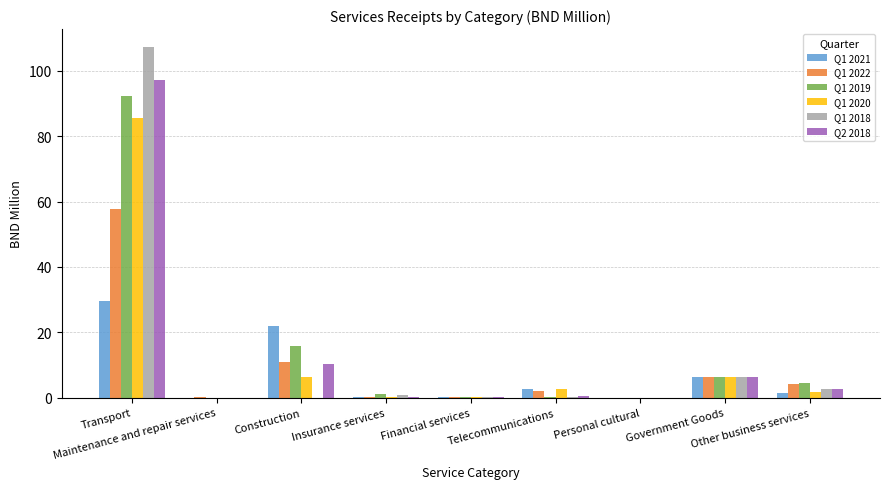

What is the sum of all Q2 2018 values?

117.1